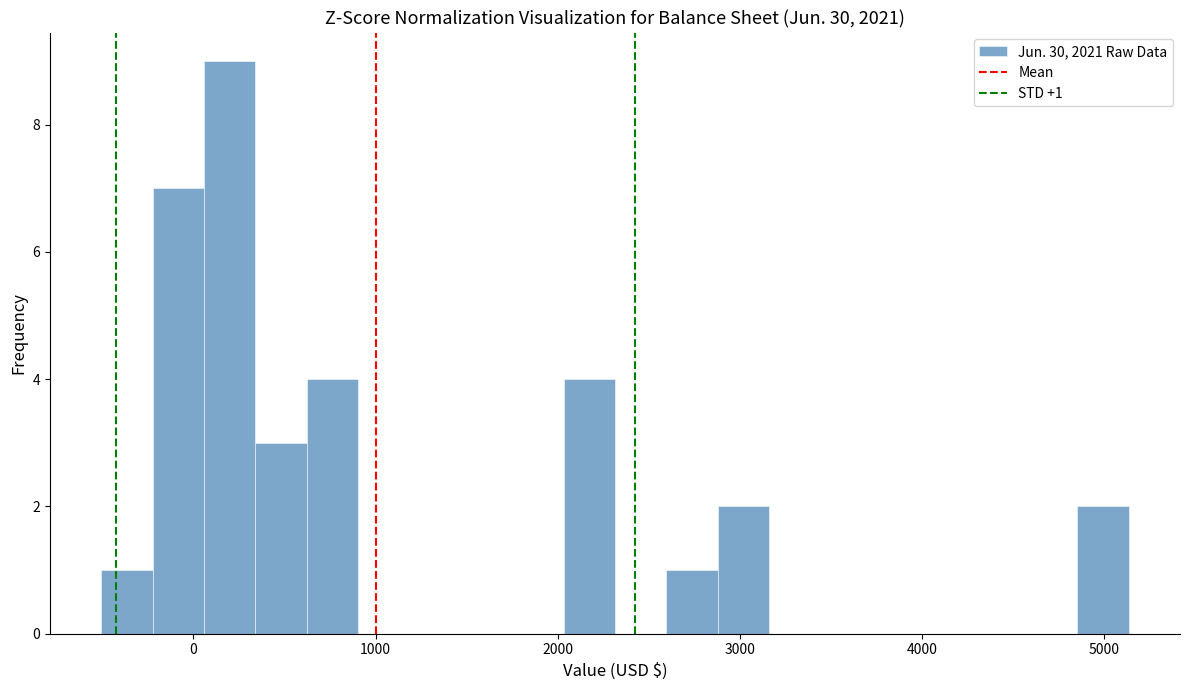

Read against the x-axis, roughly where is the centre of the tallest bar?

200